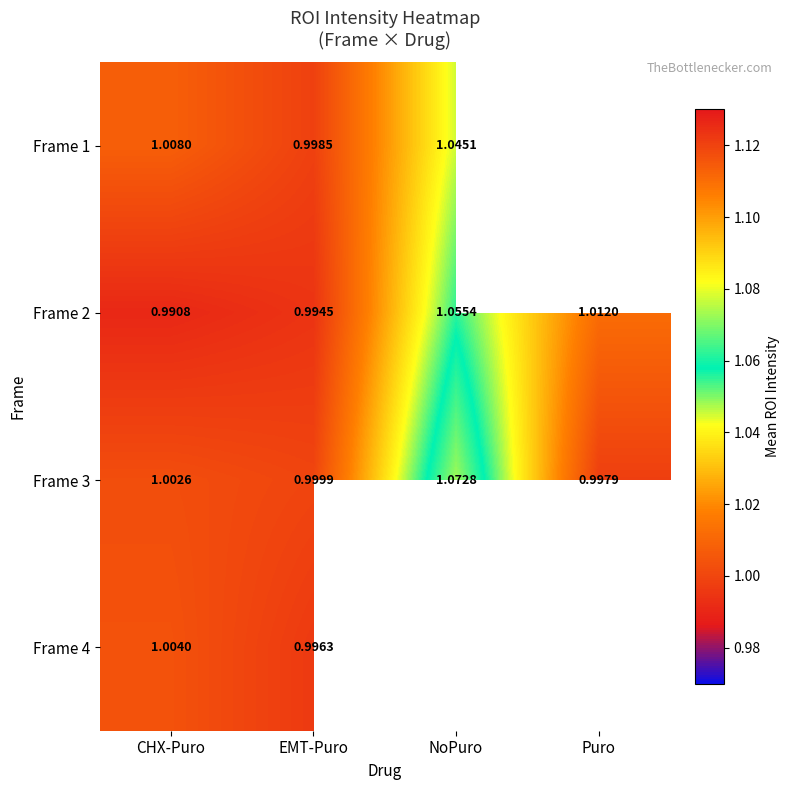

Is it true that Frame 2 equals 1.0 at EMT-Puro?

True